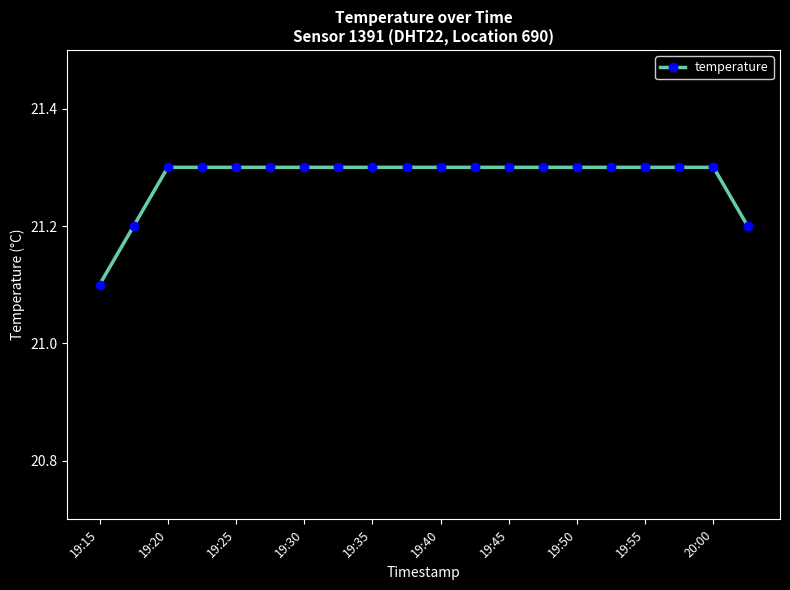

What is the value of the 5th point from the left?

21.3